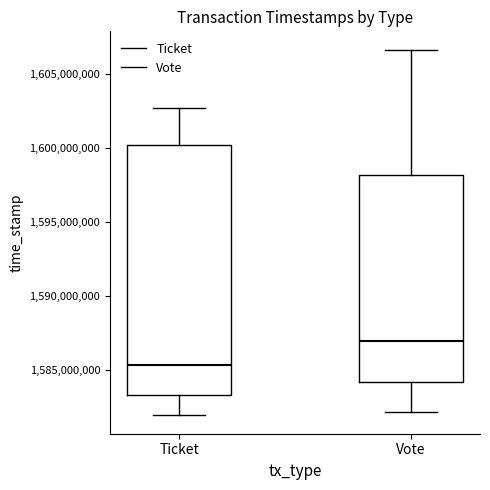

Reading left to right, transcribe this box plot: for each box, give where its median line is, the range the box spans, and where its two whiskers end, as read against the y-axis. The values are not printed on the chart, so give them approximately, as read against the axis.

Ticket: median 1585500000, box 1583500000 to 1600000000, whiskers 1582000000 to 1602500000
Vote: median 1587000000, box 1584000000 to 1598000000, whiskers 1582000000 to 1606500000